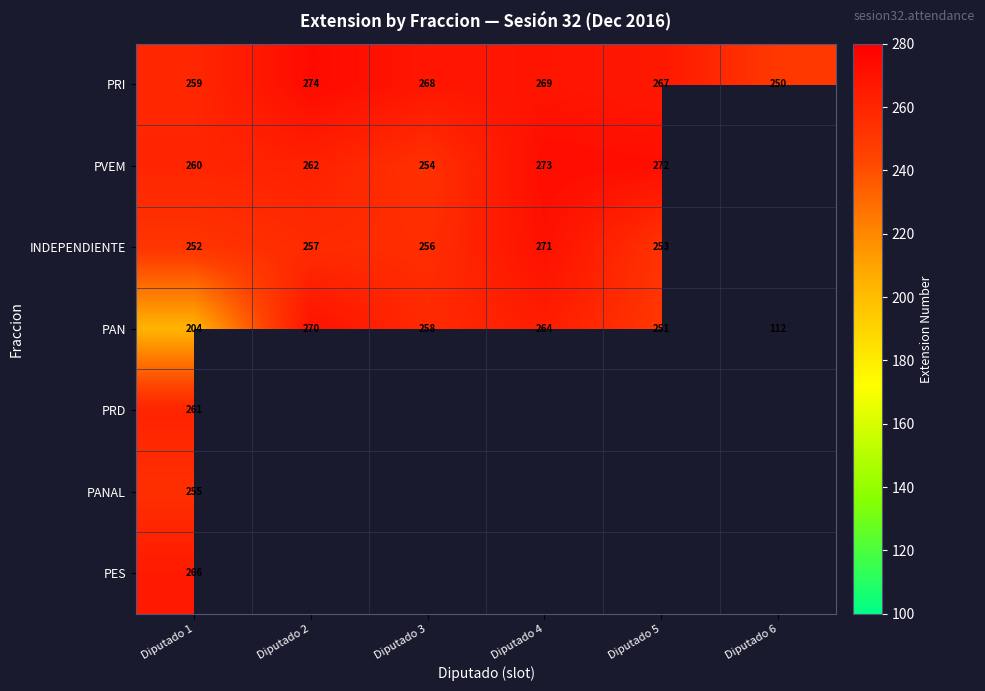

Rank the categories by PRI value from lowest to highest.

Diputado 6, Diputado 1, Diputado 5, Diputado 3, Diputado 4, Diputado 2